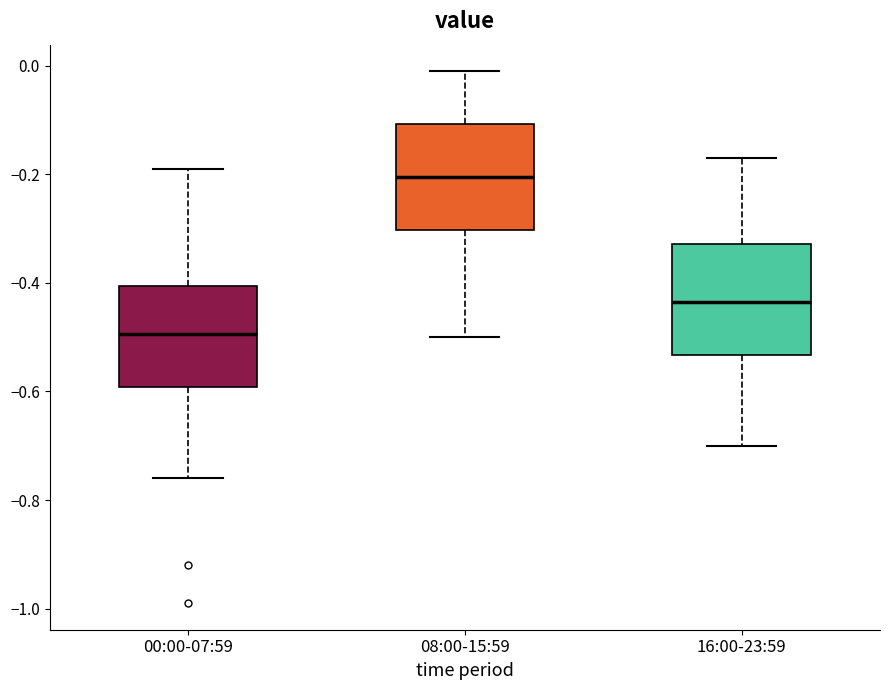

Reading left to right, read every box against the y-axis: the position of its median line, the range the box covers, and the ends of its whiskers. The values are not printed on the chart, so give them approximately, as read against the axis.

00:00-07:59: median -0.50, box -0.60 to -0.40, whiskers -0.76 to -0.18
08:00-15:59: median -0.20, box -0.30 to -0.10, whiskers -0.50 to 0.00
16:00-23:59: median -0.44, box -0.54 to -0.32, whiskers -0.70 to -0.16